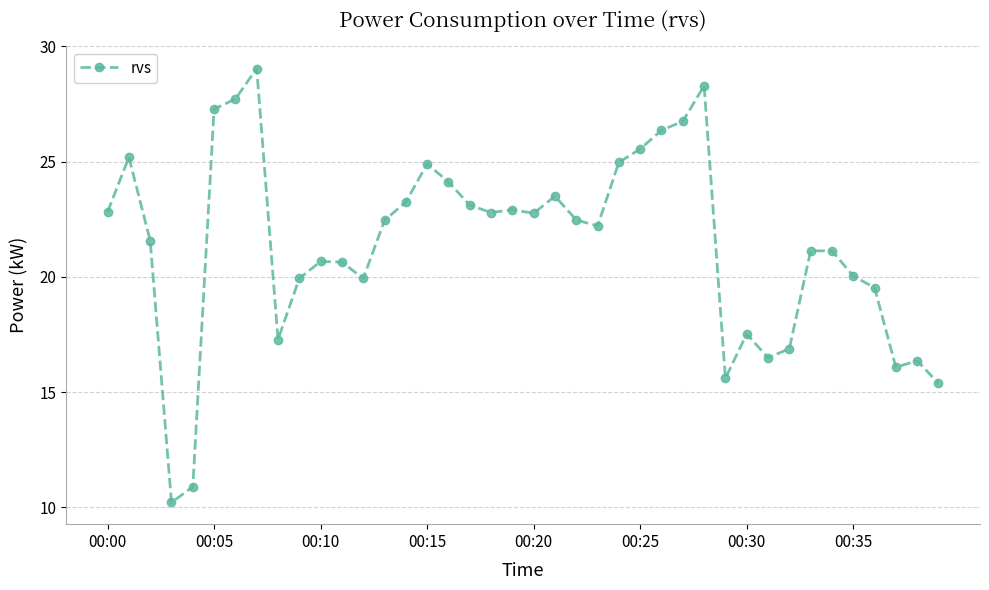

True or false: there are more than 2 points higher than both neighbors.

True